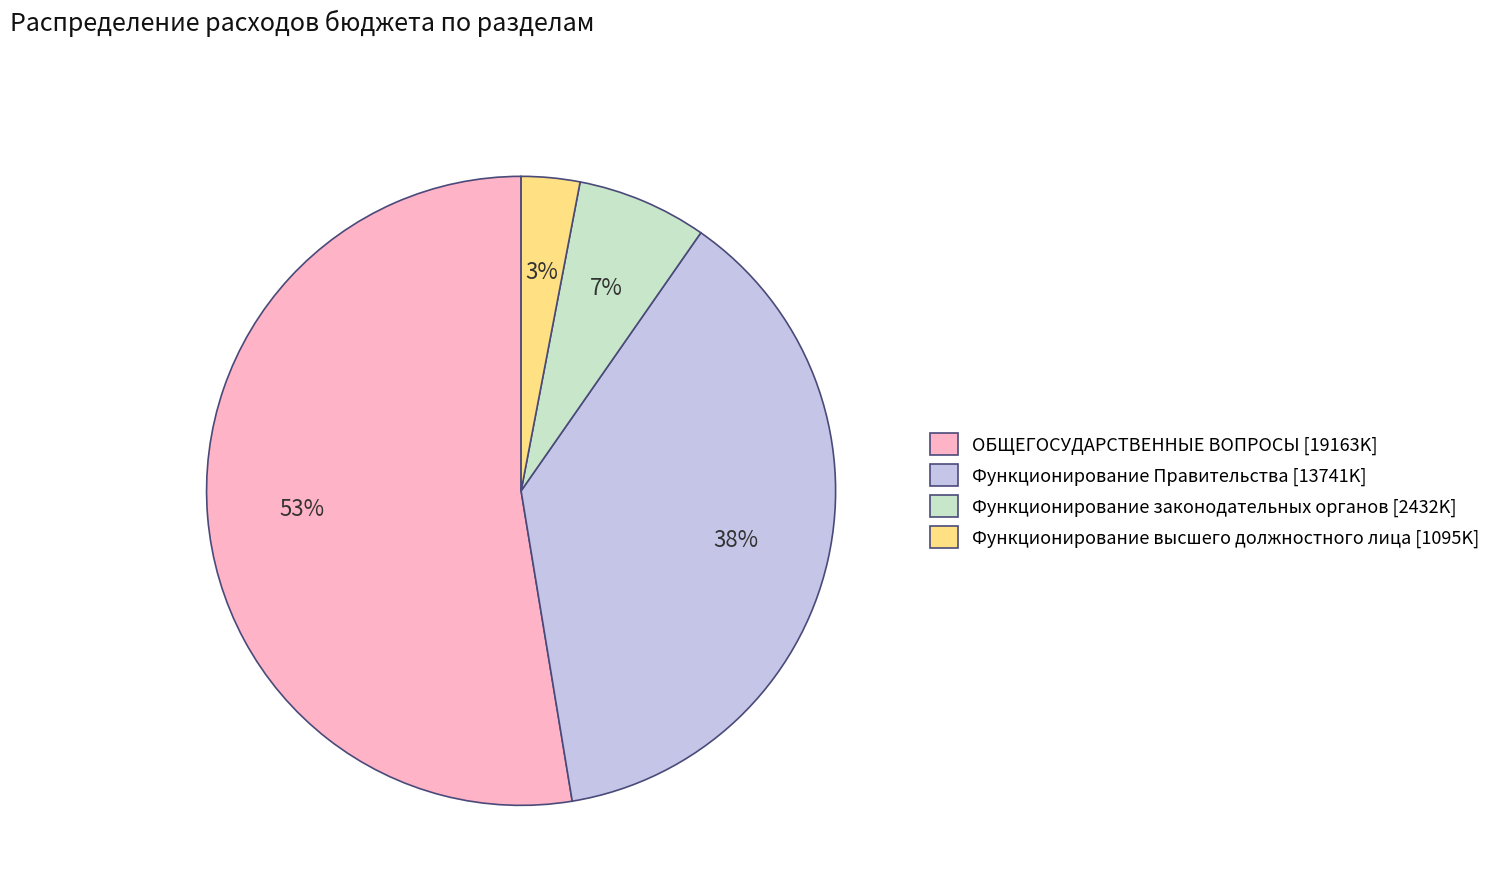

How many slices are in this pie chart?

4